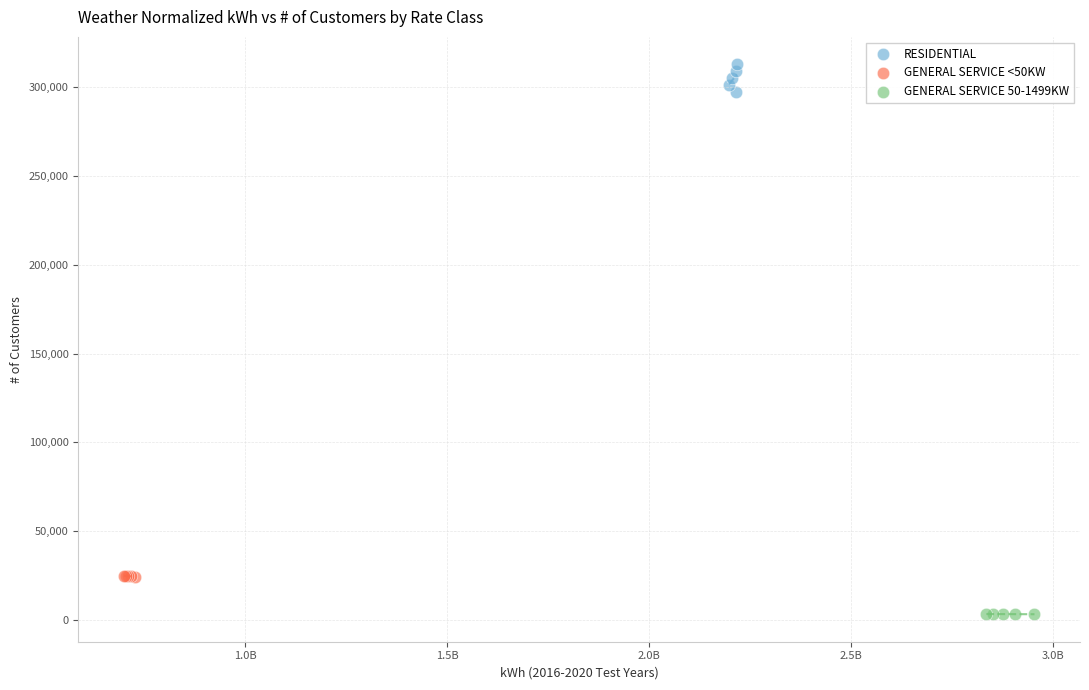

Which series contains the highest Y value?

RESIDENTIAL